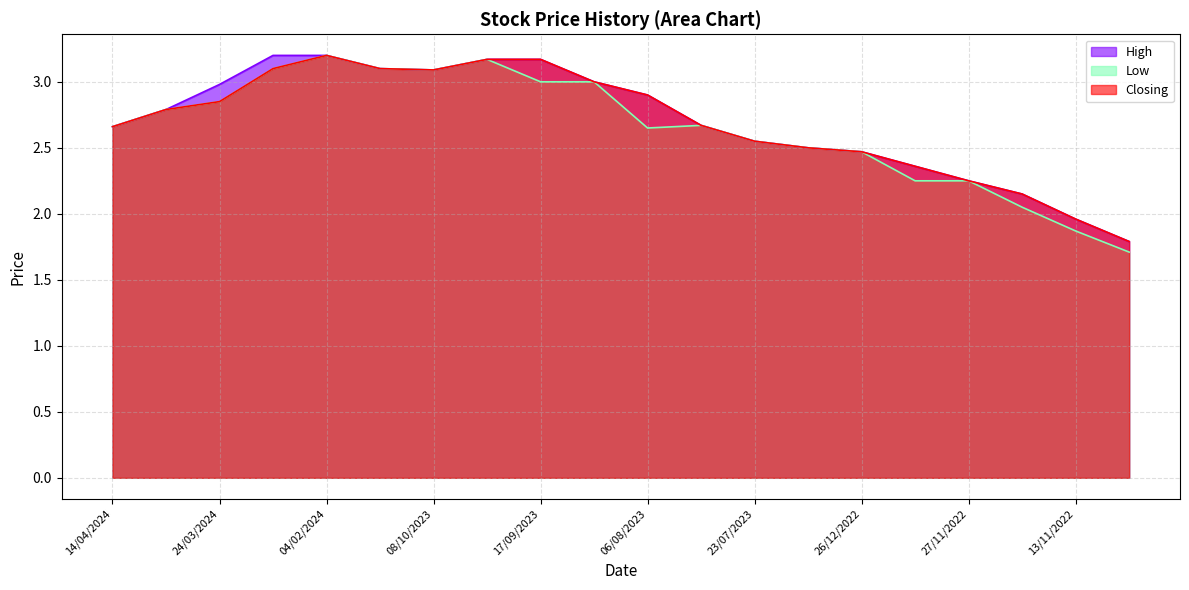

True or false: Closing has a value of 2.7 at 14/04/2024.

True